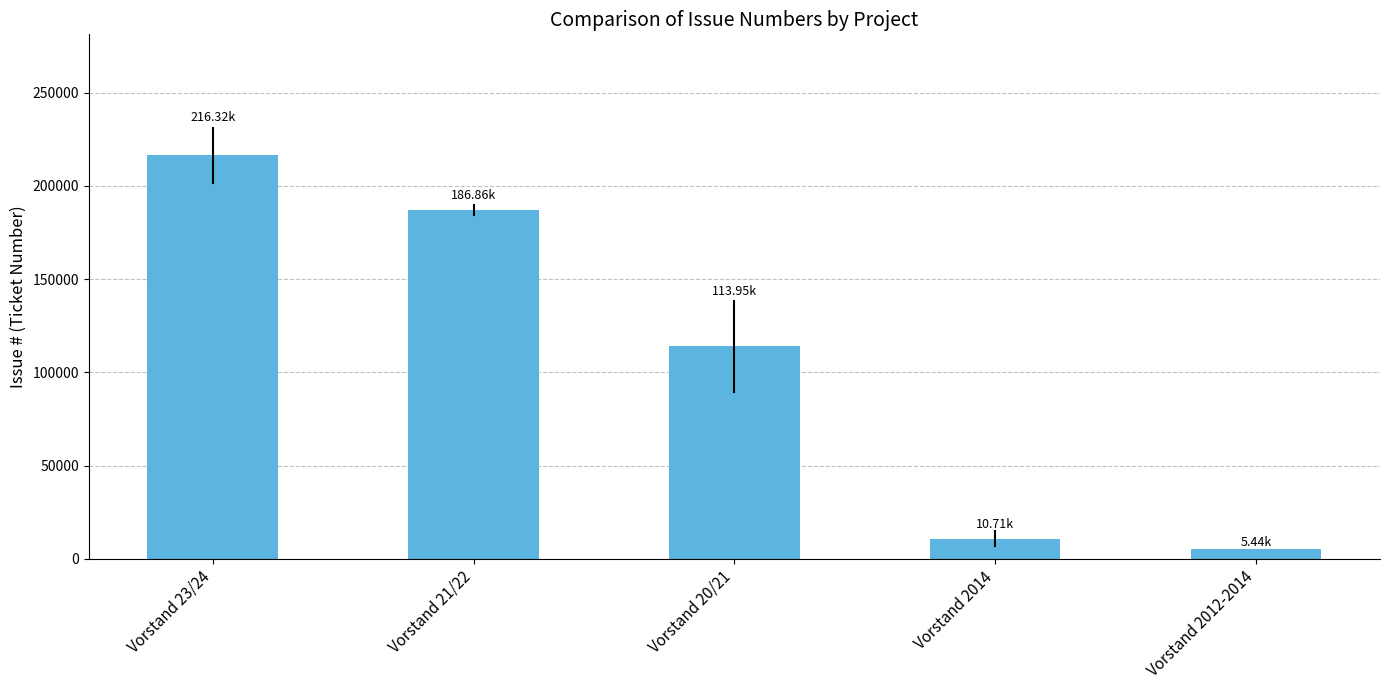

Which has a higher value, Vorstand 23/24 or Vorstand 20/21?

Vorstand 23/24